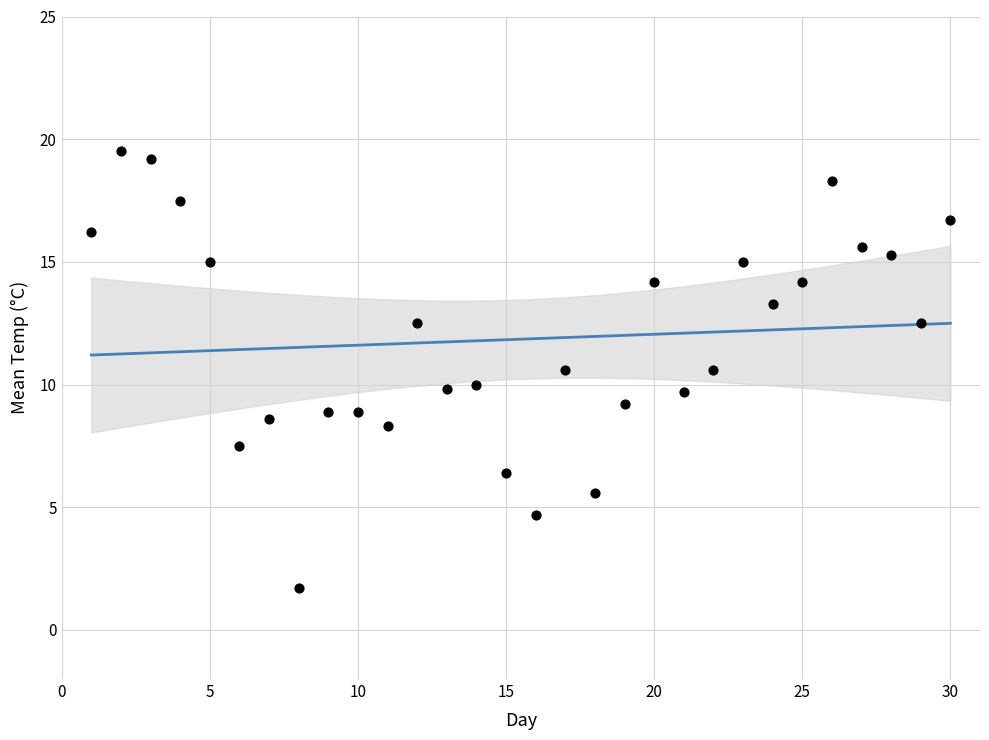

What is the range of X values (max minus min)?

29.0